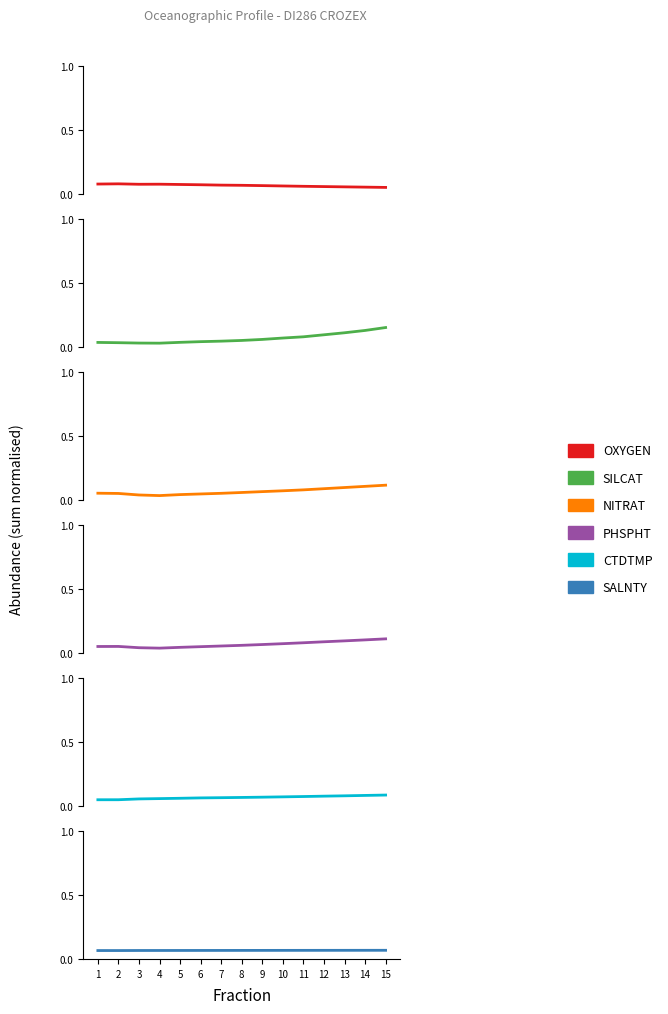

Reading right to left, extract all data points from this chart.

OXYGEN: 0.1	0.1	0.1	0.1	0.1	0.1	0.1	0.1	0.1	0.1	0.1	0.1	0.1	0.1	0.1
SILCAT: 0.2	0.1	0.1	0.1	0.1	0.1	0.1	0.1	0.0	0.0	0.0	0.0	0.0	0.0	0.0
NITRAT: 0.1	0.1	0.1	0.1	0.1	0.1	0.1	0.1	0.1	0.0	0.0	0.0	0.0	0.1	0.1
PHSPHT: 0.1	0.1	0.1	0.1	0.1	0.1	0.1	0.1	0.1	0.0	0.0	0.0	0.0	0.1	0.1
CTDTMP: 0.1	0.1	0.1	0.1	0.1	0.1	0.1	0.1	0.1	0.1	0.1	0.1	0.1	0.0	0.0
SALNTY: 0.1	0.1	0.1	0.1	0.1	0.1	0.1	0.1	0.1	0.1	0.1	0.1	0.1	0.1	0.1